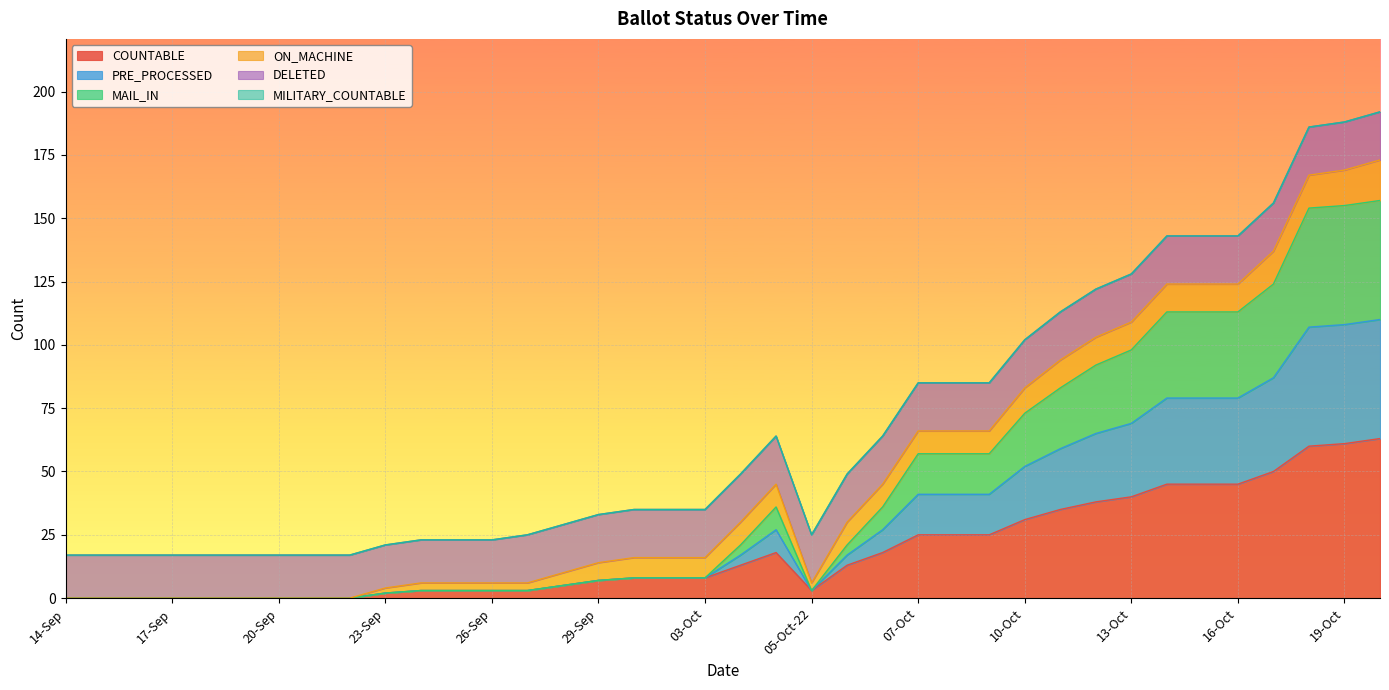

How many lines are shown in the chart?

6